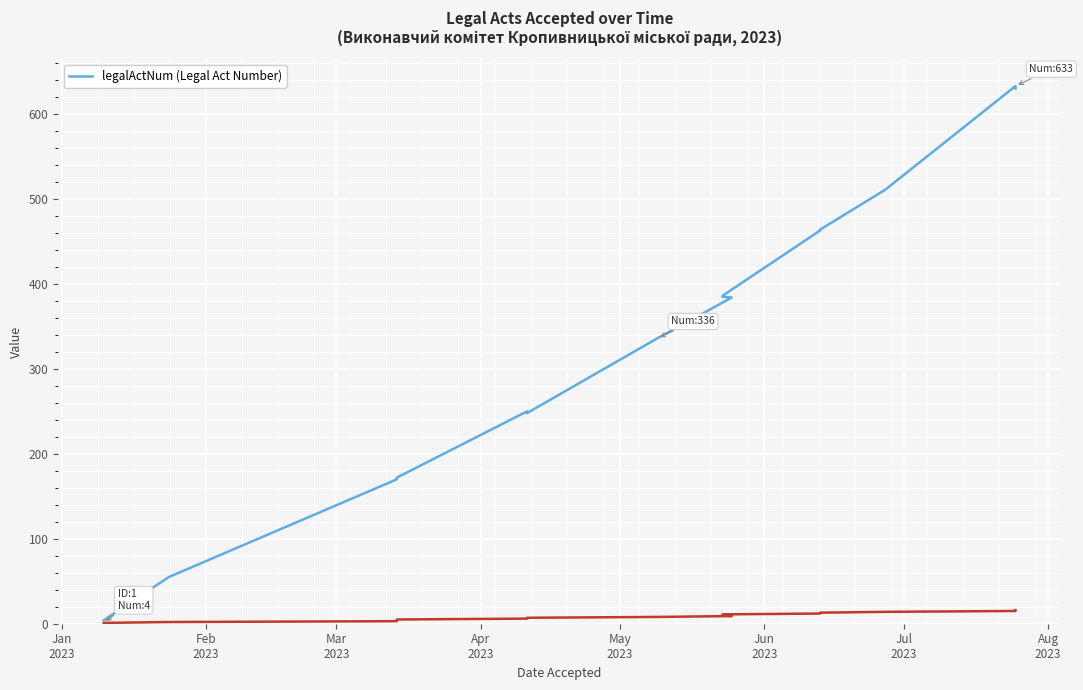

Which label corresponds to the smallest value in the chart?

Jan
2023